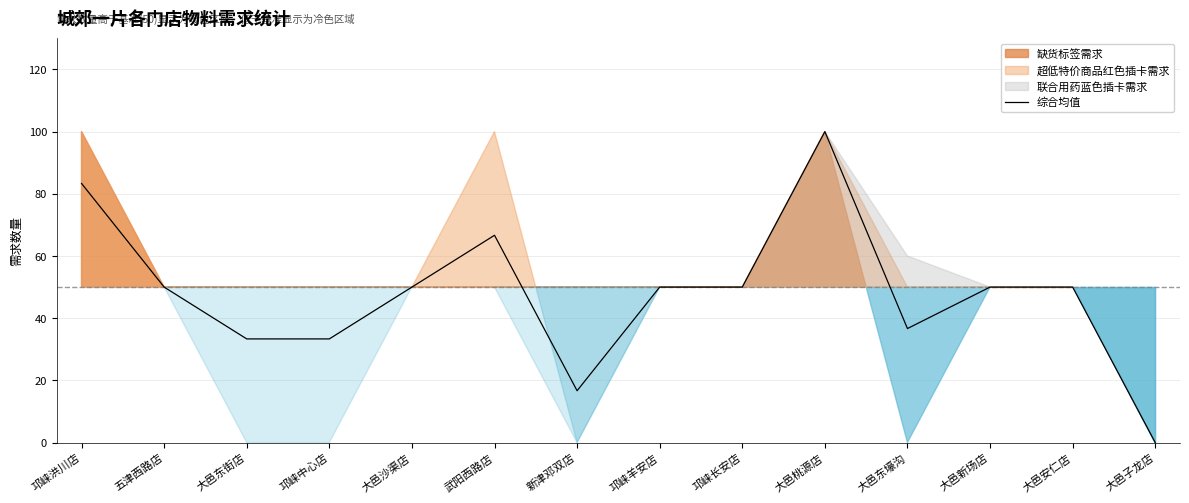

What is the value of the 11th point from the left?

36.7